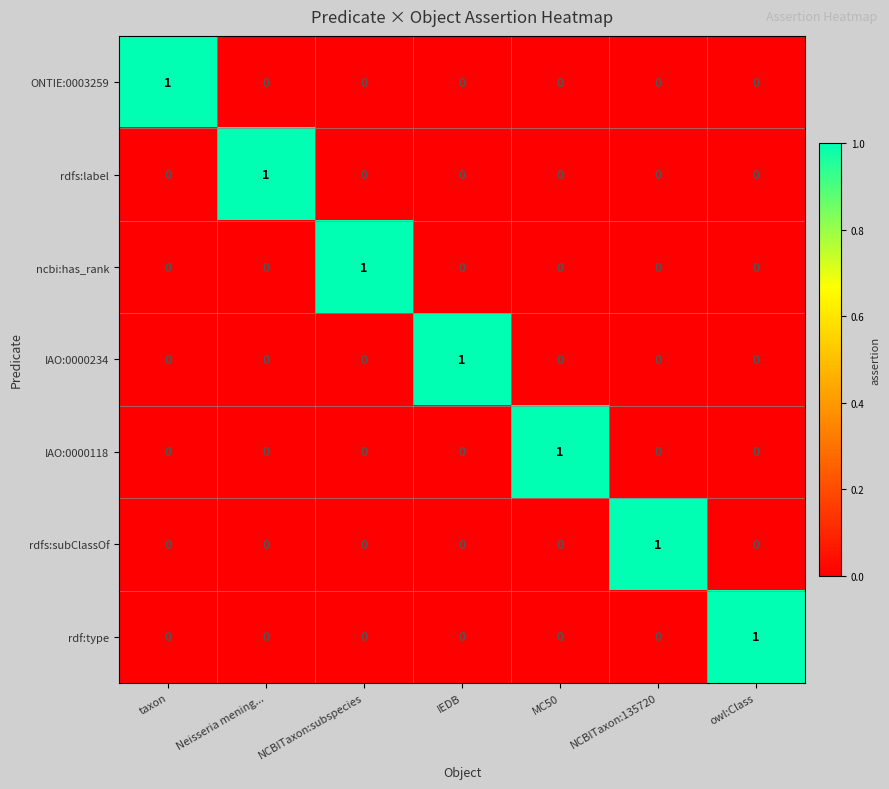

At which label does IAO:0000118 reach its peak?

MC50